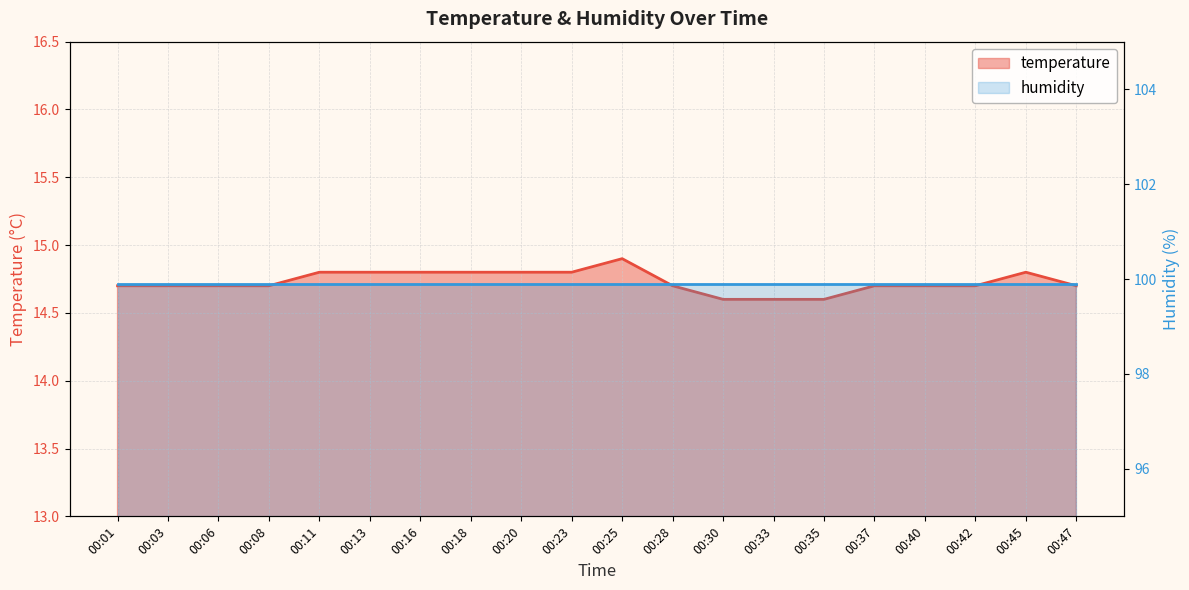

The chart shows a value of 8.6 at 00:23. True or false?

False